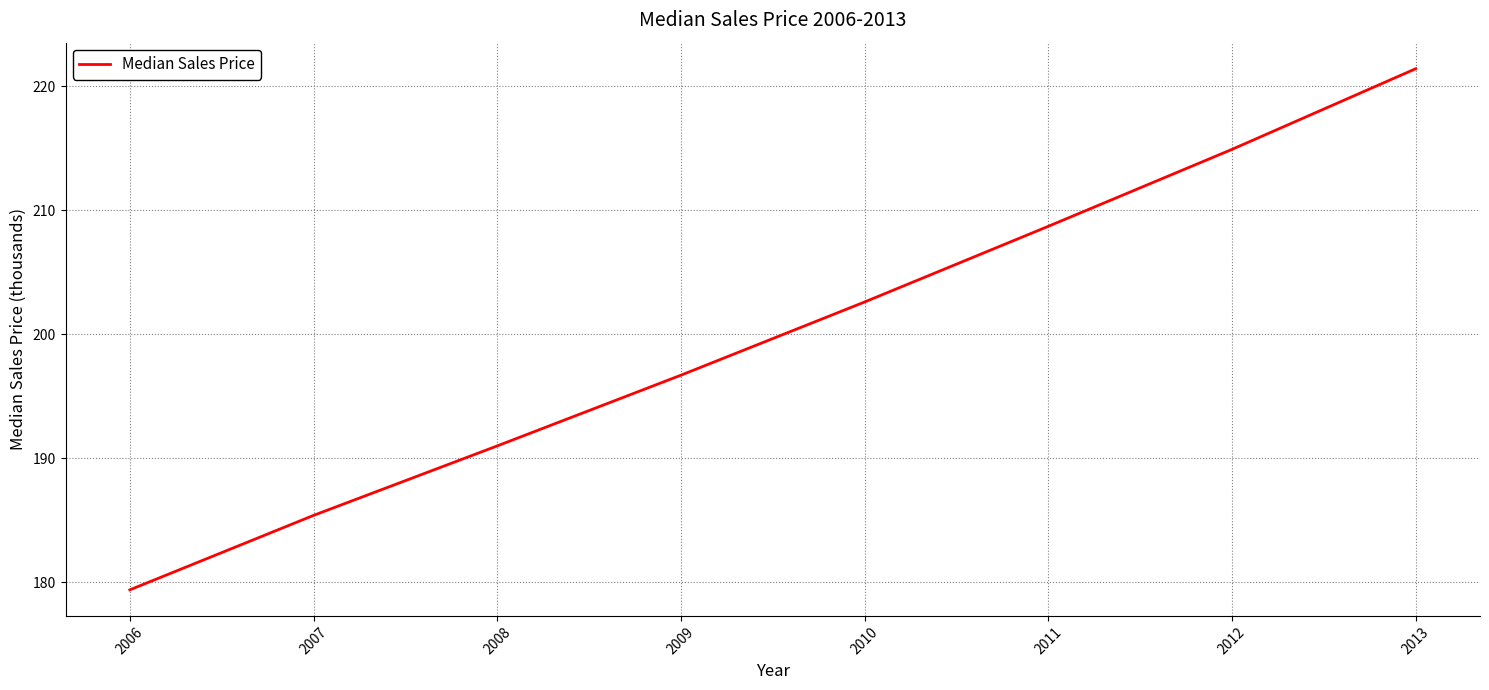

Approximately how many times larger is the value at 2010 compared to 2009?

1.0